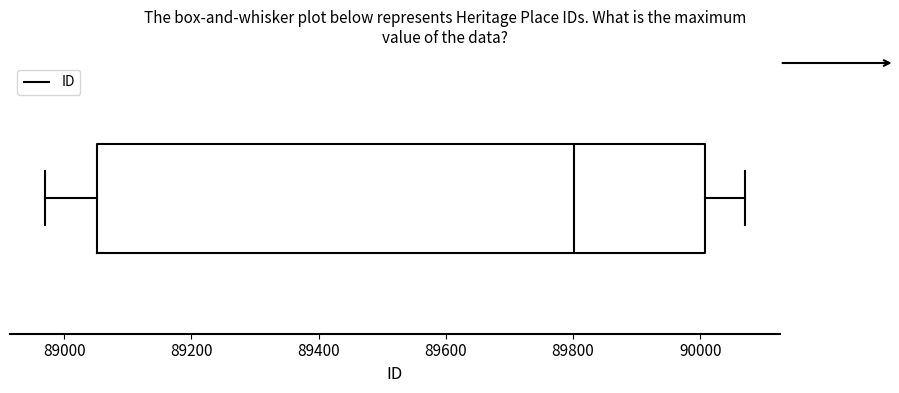

Where is the right edge of the box on the x-axis? The values are not printed on the chart, so give them approximately, as read against the axis.

90000